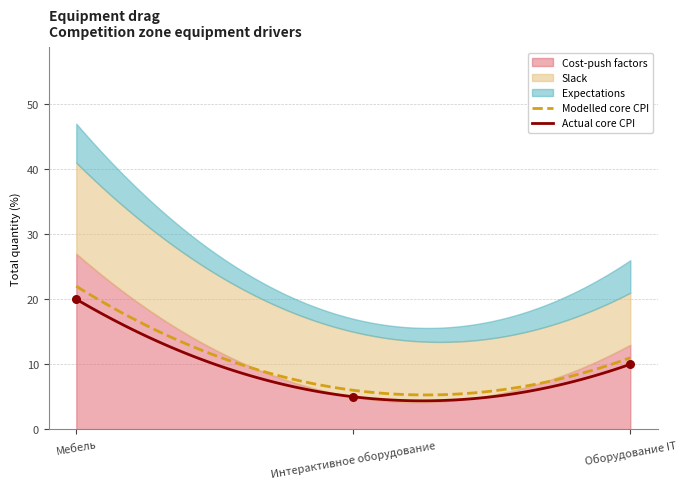

Which series has the largest total across all categories?

Cost-push factors